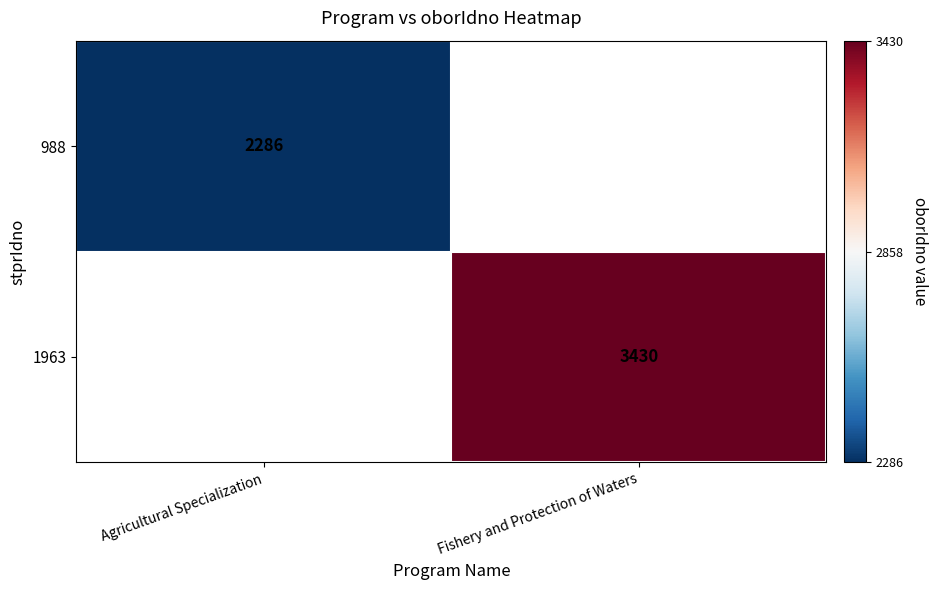

True or false: 1963 has a value of 5604 at Fishery and Protection of Waters.

False